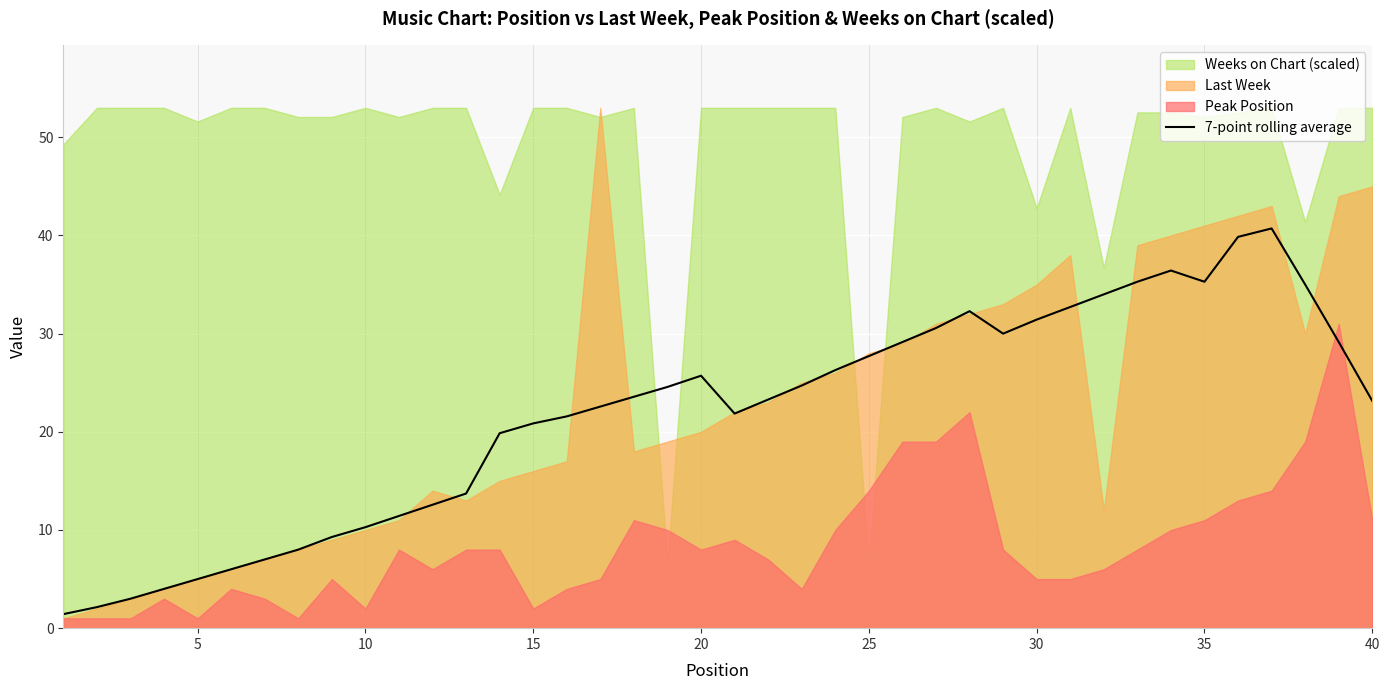

The 7-point rolling average series shows 57.3 at 35. True or false?

False